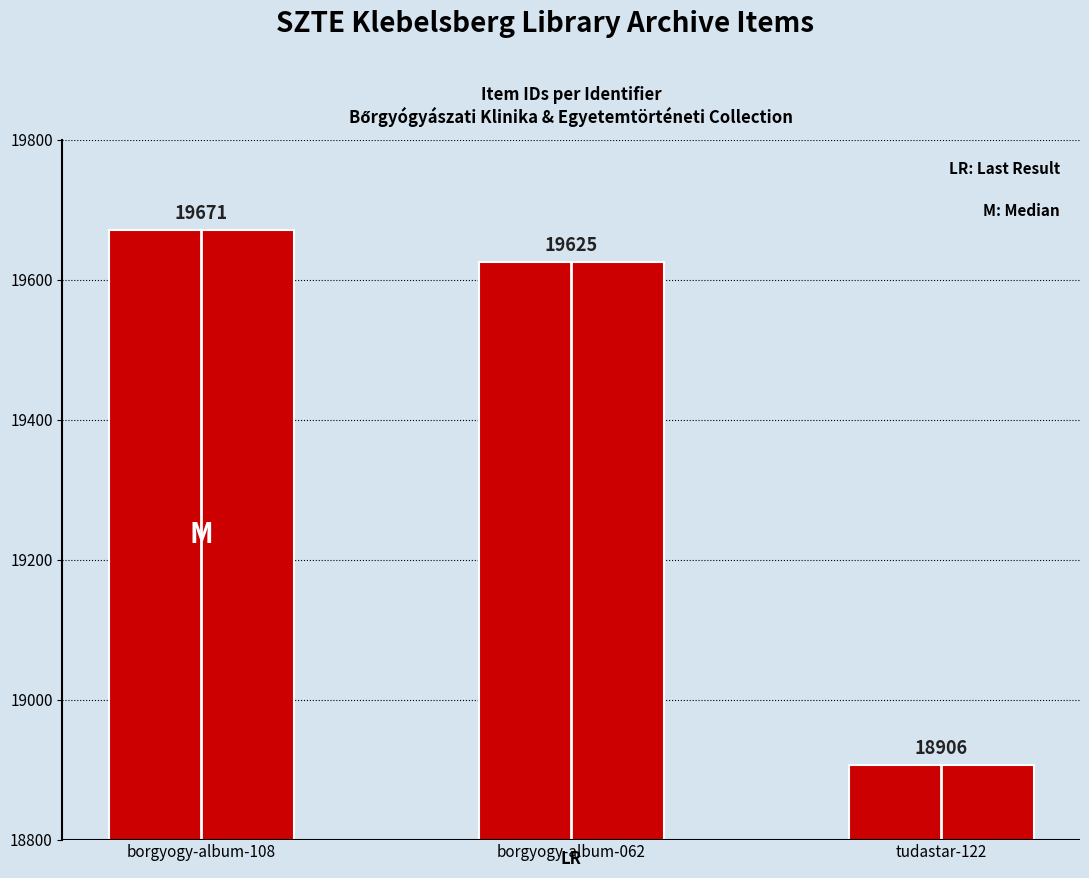

What is the sum of the values at tudastar-122 and borgyogy-album-062?

38531